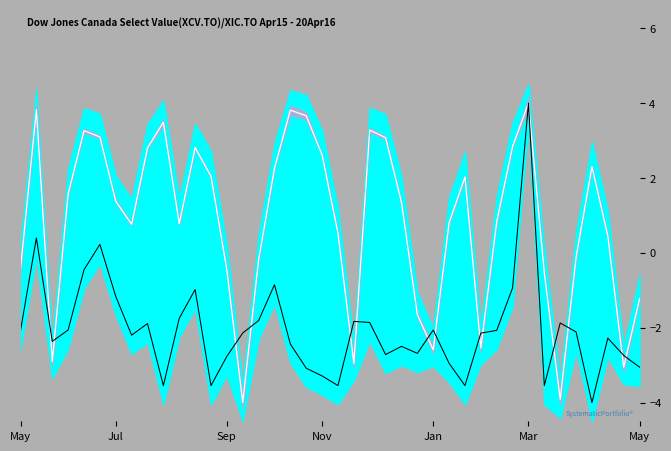

Is the value of dnbrad at 9 greater than the value of Inner Mid at 15?

No